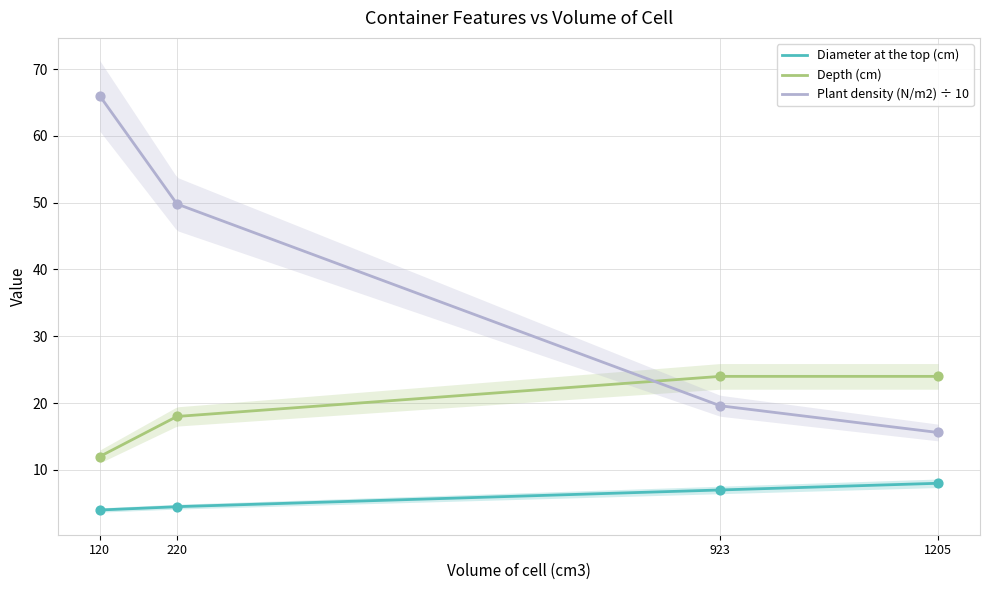

At which category is the sum across all series the highest?

120